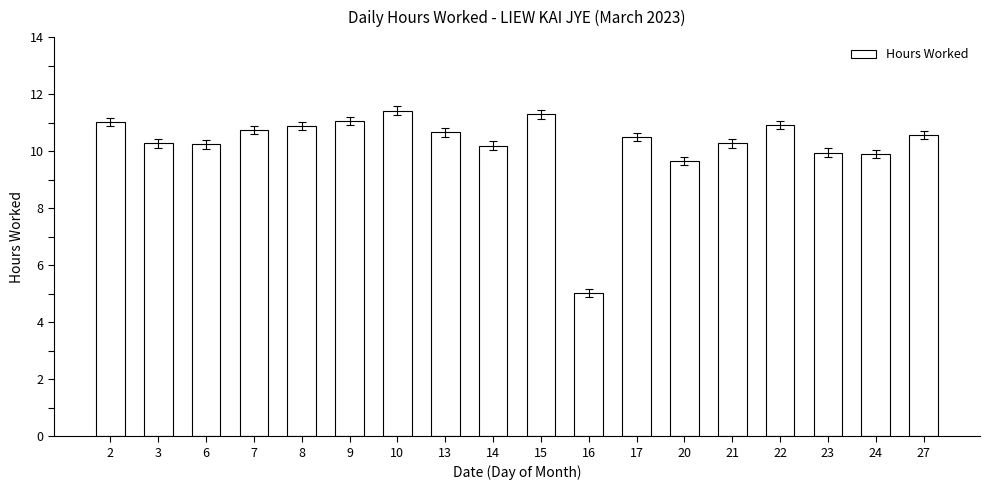

At which label is the value closest to 8?

20